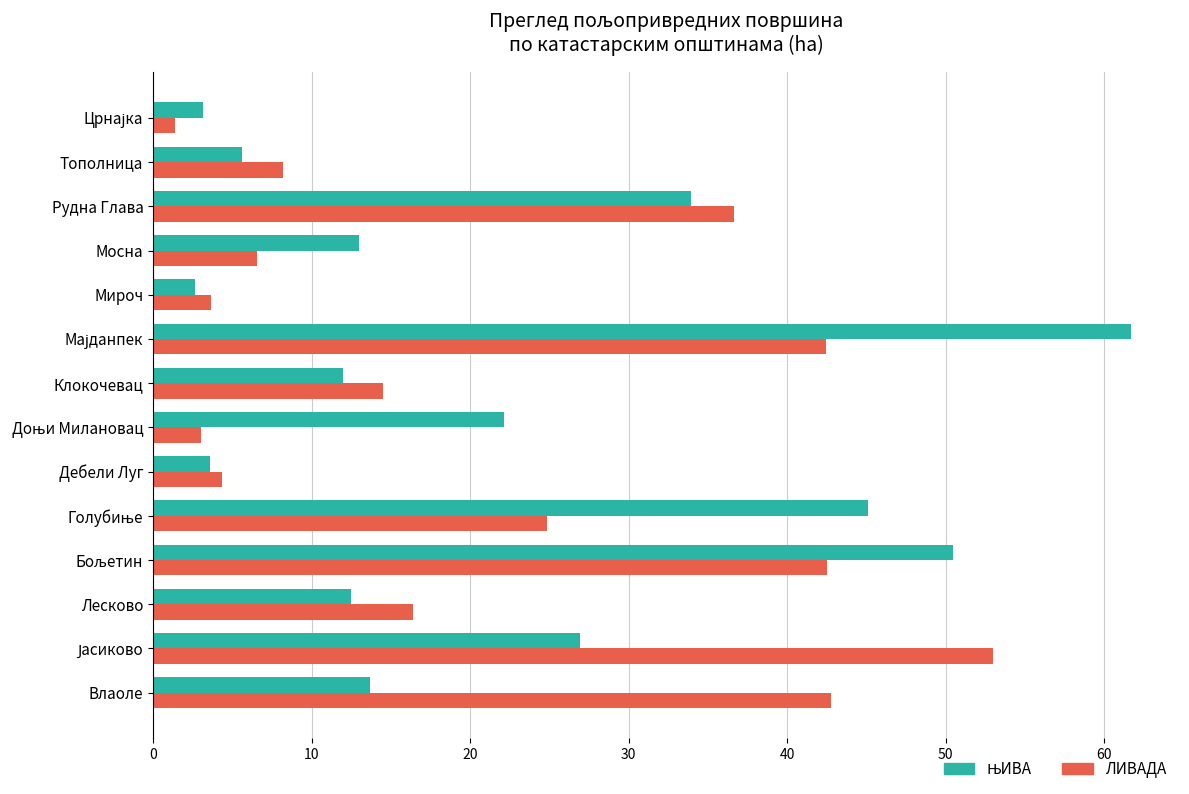

What is the minimum value shown in the chart?

1.4